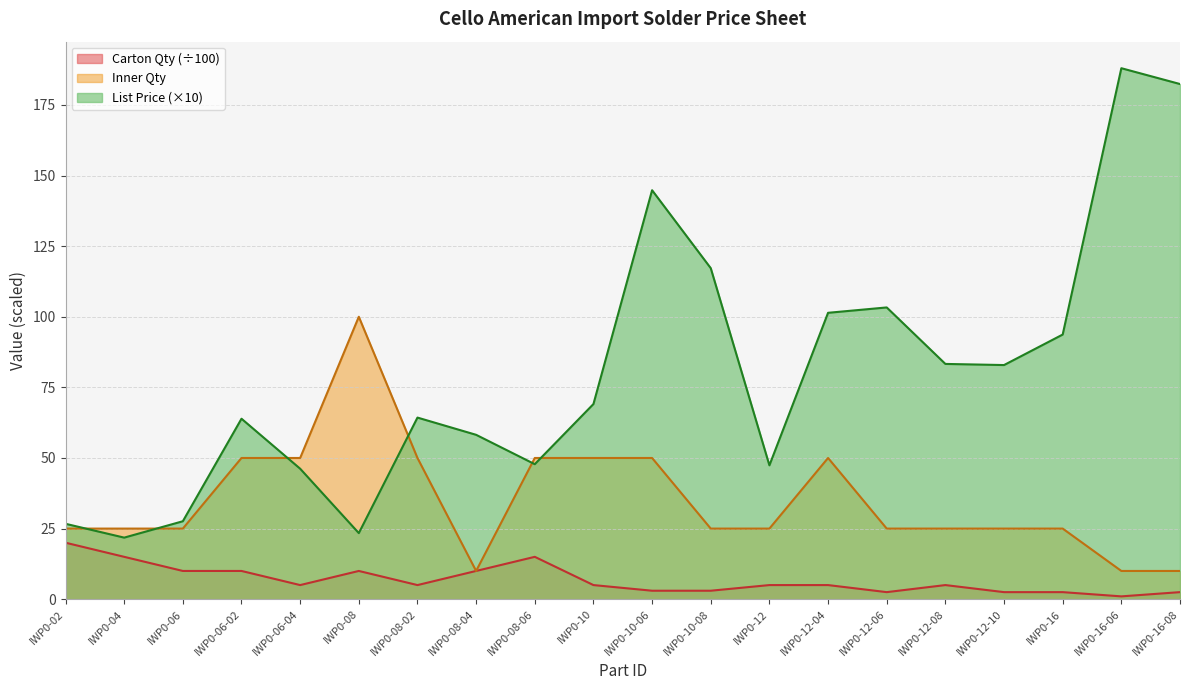

At which category is the sum across all series the highest?

IWP0-16-06